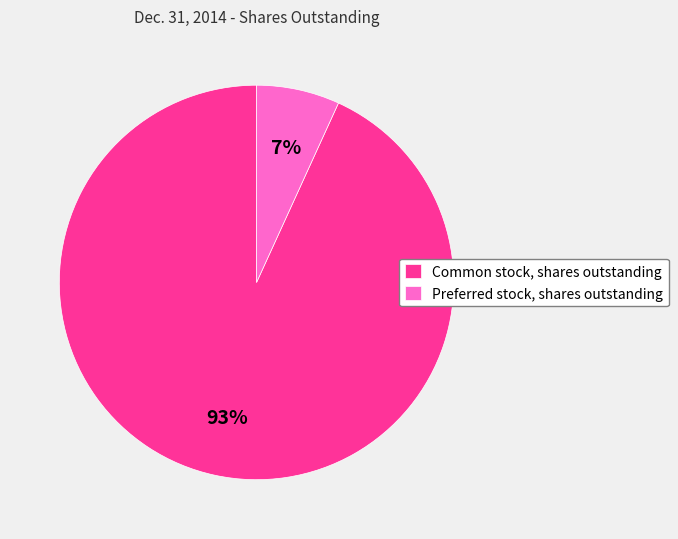

Between Common stock, shares outstanding and Preferred stock, shares outstanding, which is larger?

Common stock, shares outstanding